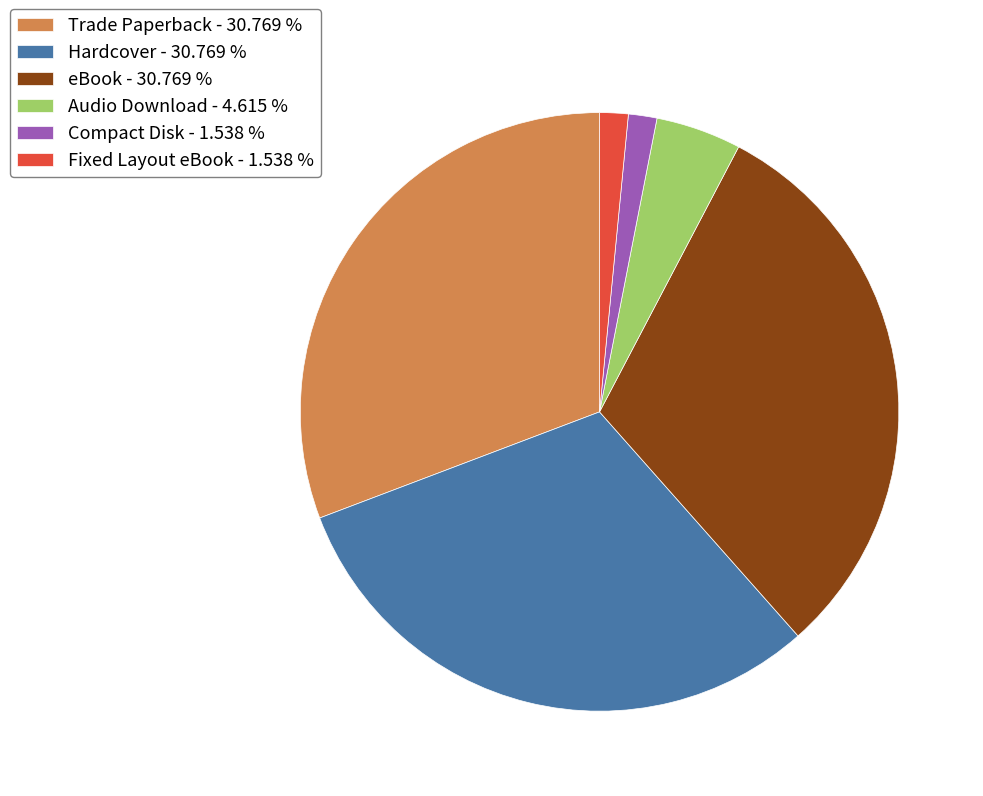

Is there a majority slice in this chart?

No